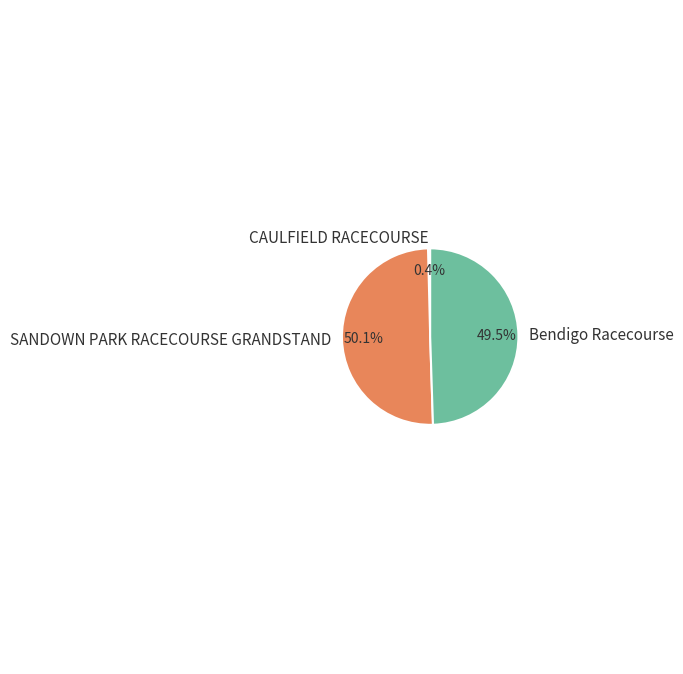

Combined, do CAULFIELD RACECOURSE and SANDOWN PARK RACECOURSE GRANDSTAND account for over 50%?

Yes